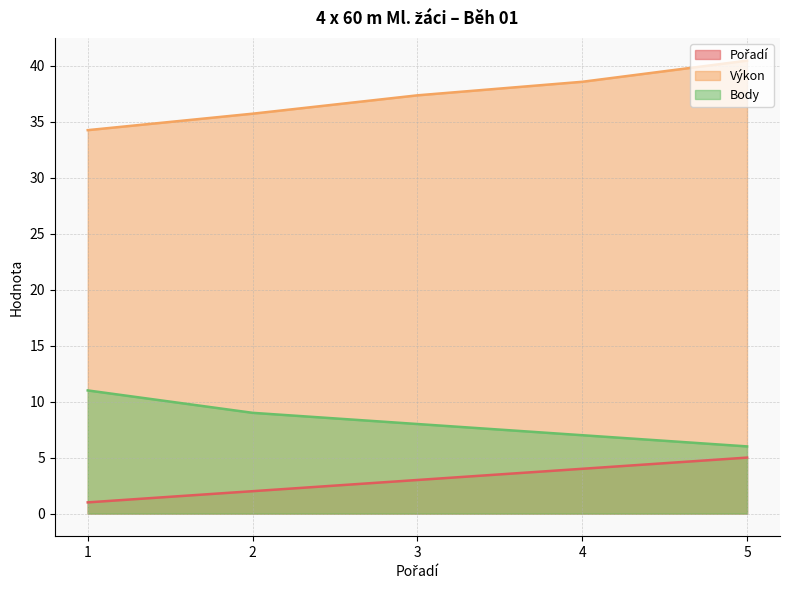

At 1, list the series in order from smallest to largest.

Pořadí, Body, Výkon